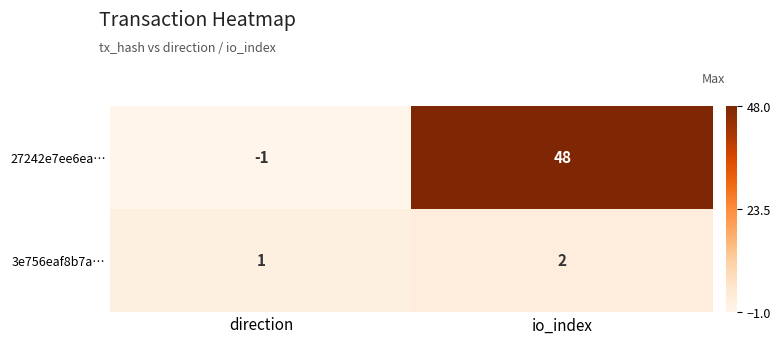

What is the spread (max minus min) of values at direction?

2